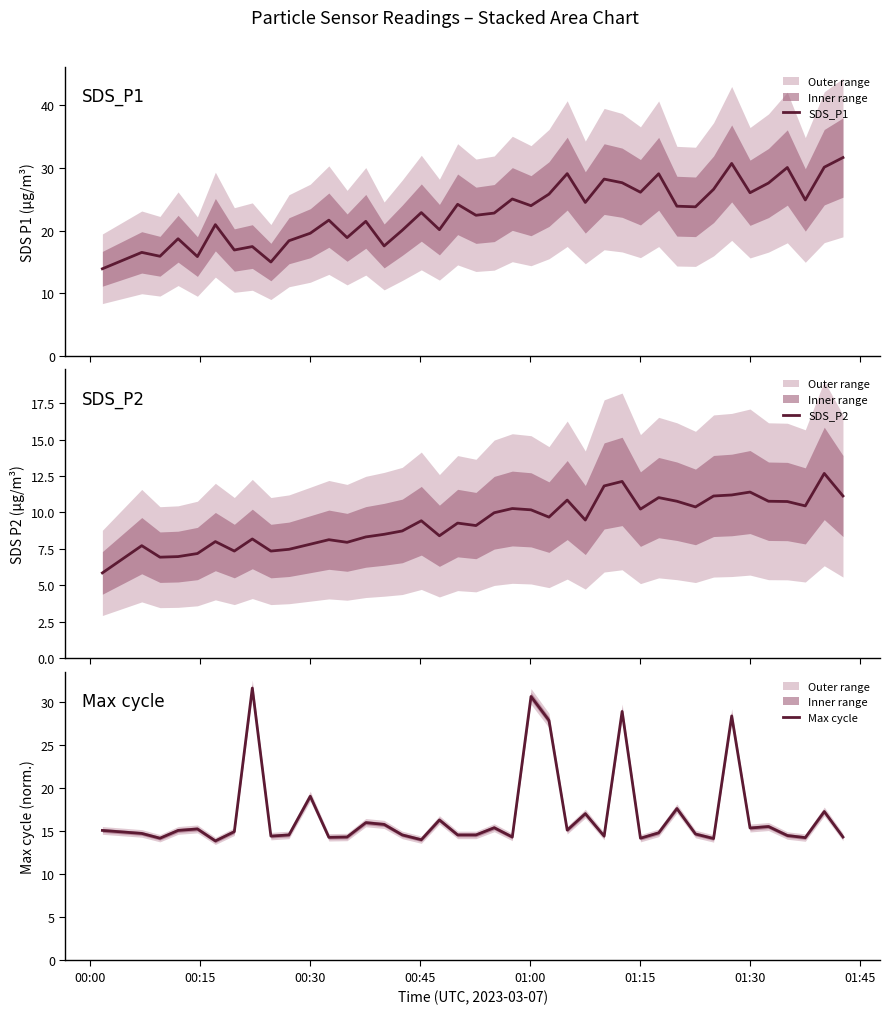

Which series has the widest spread of values?

SDS_P1